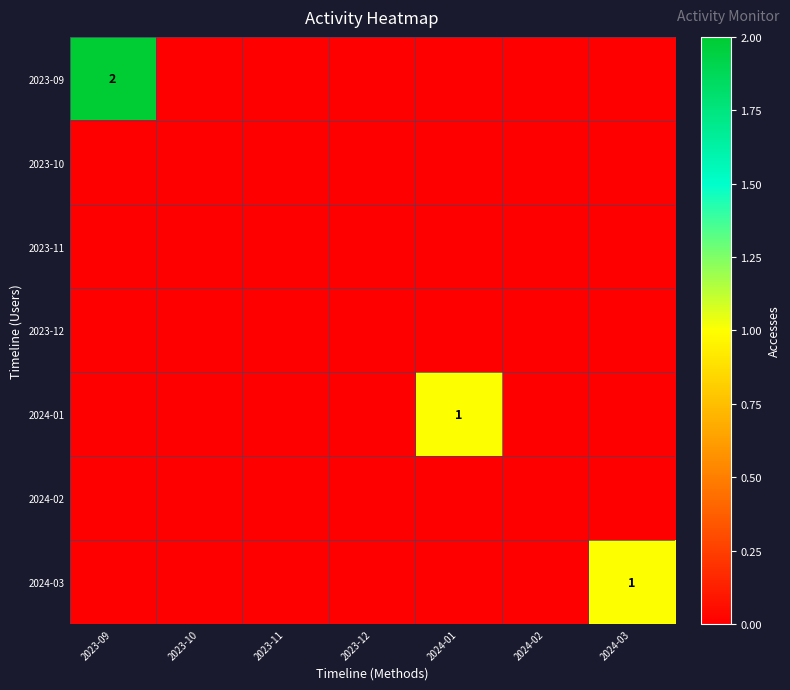

What is the maximum value shown in the chart?

2